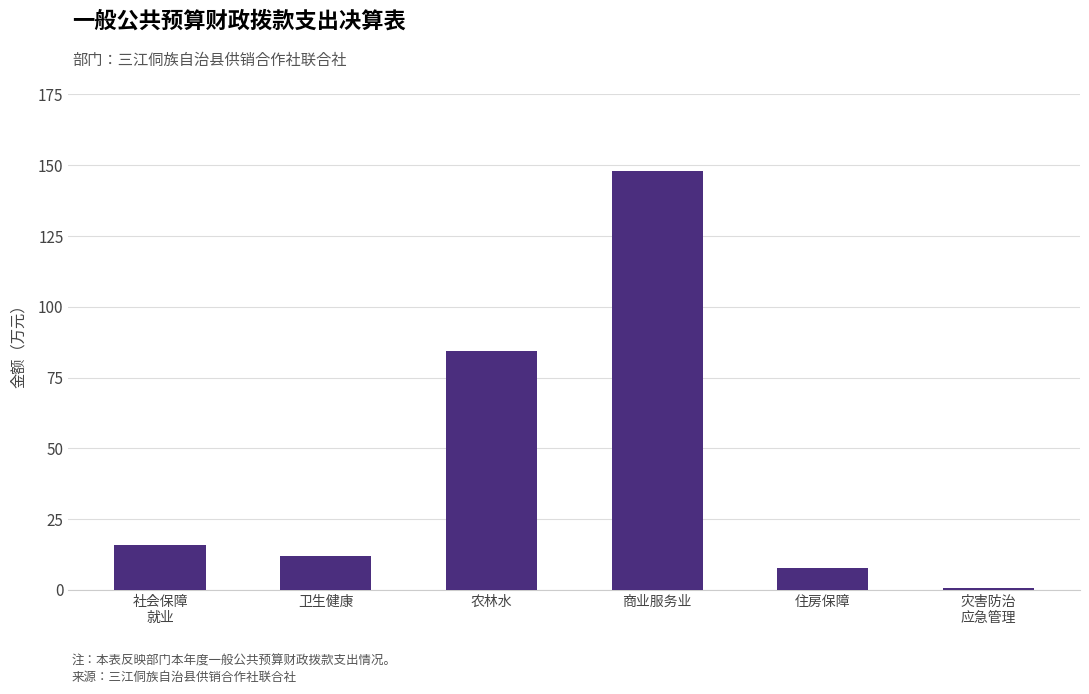

What is the value of the 6th bar from the left?

0.6